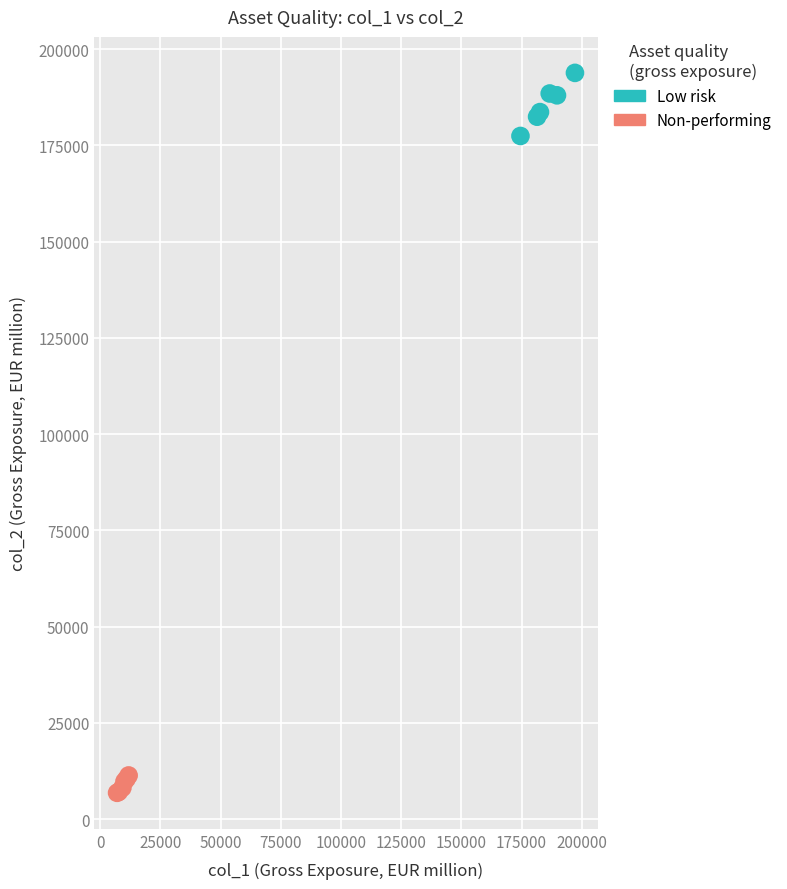

Which series reaches the maximum Y coordinate?

Low risk